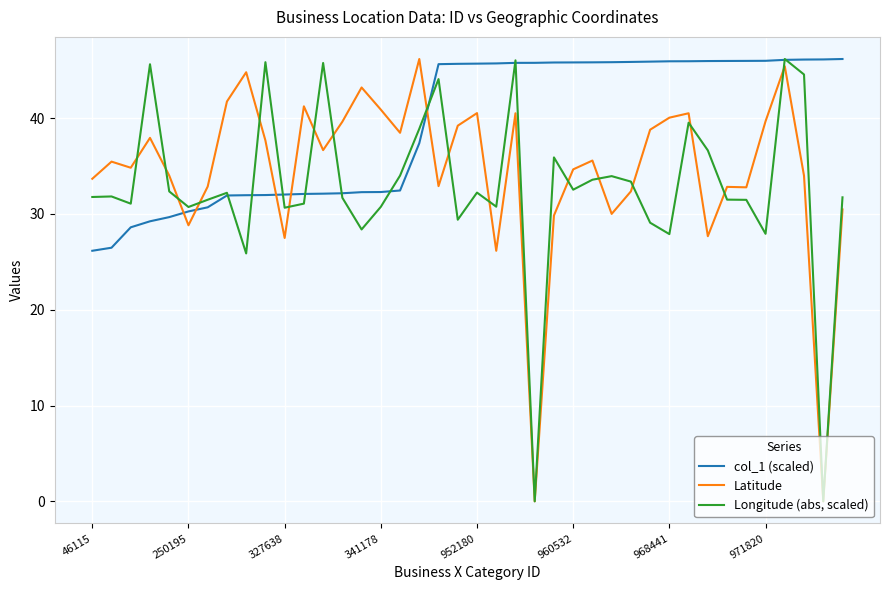

List the series in order of their overall mean, highest first.

col_1 (scaled), Latitude, Longitude (abs, scaled)